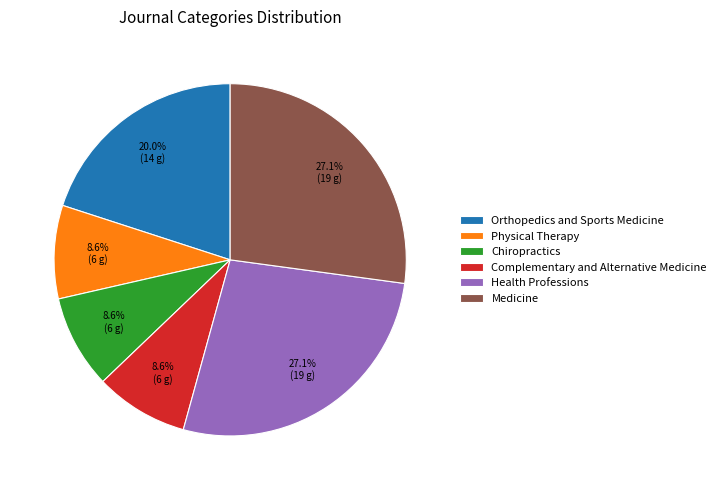

What percentage is NOT represented by Complementary and Alternative Medicine?

91.4%